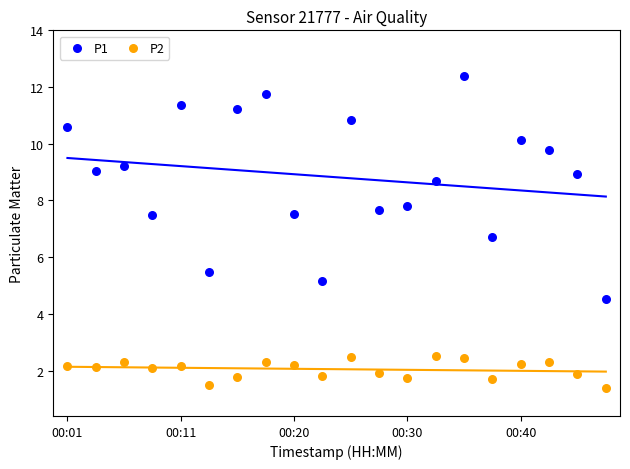

Across all series, what Y value is closest to 6?

5.5